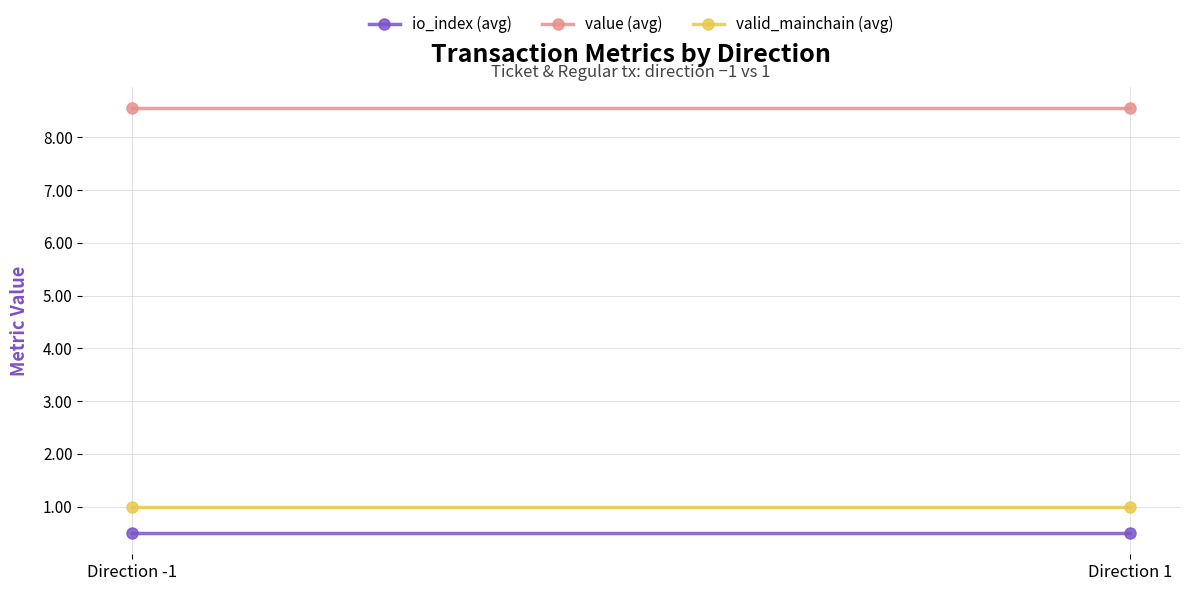

Reading right to left, list all the values displayed in this chart.

io_index (avg): Direction 1=0.5	Direction -1=0.5
value (avg): Direction 1=8.6	Direction -1=8.6
valid_mainchain (avg): Direction 1=1.0	Direction -1=1.0